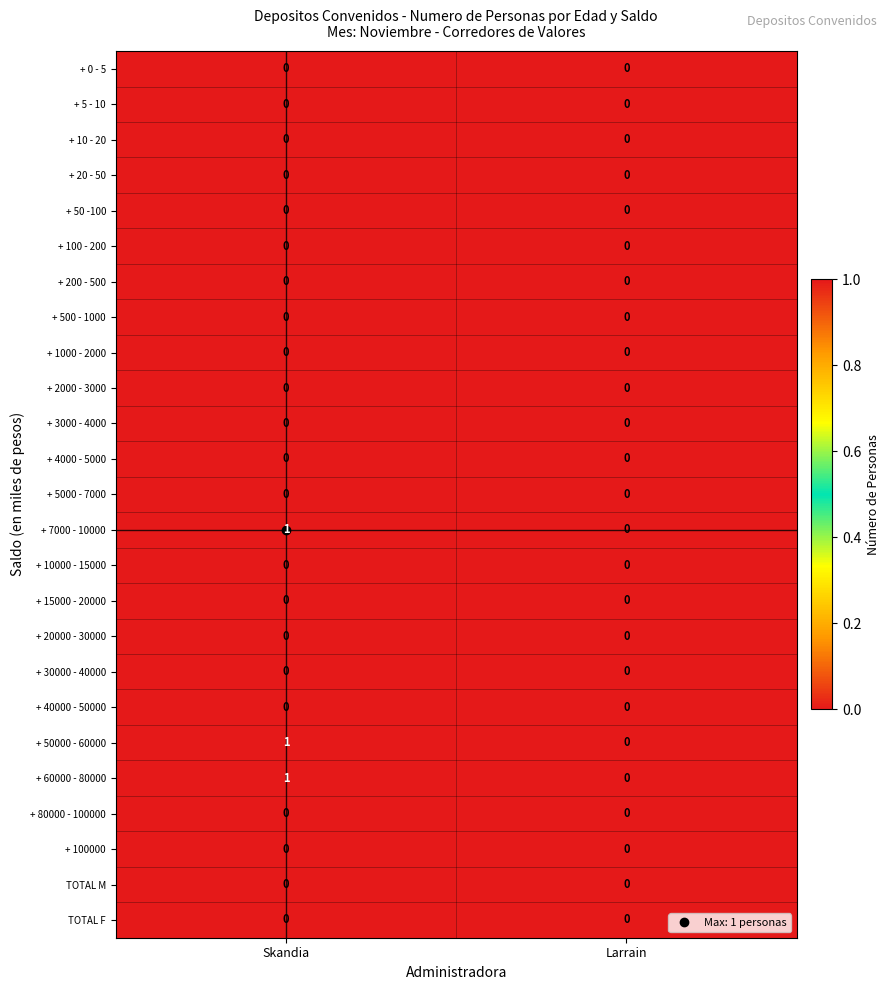

At which category does the chart reach its peak across all series?

Skandia